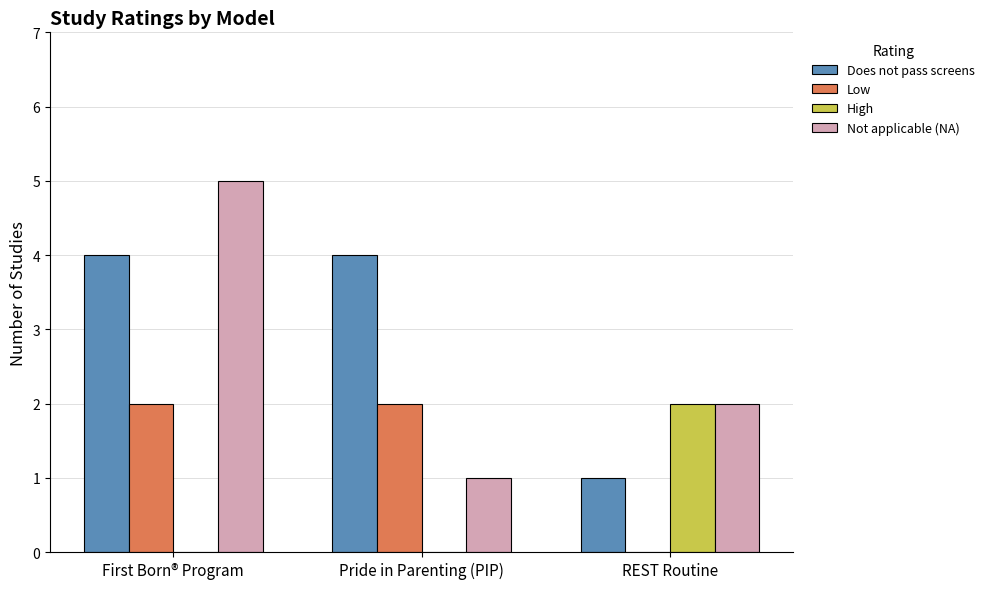

What is the highest value of the Does not pass screens series?

4